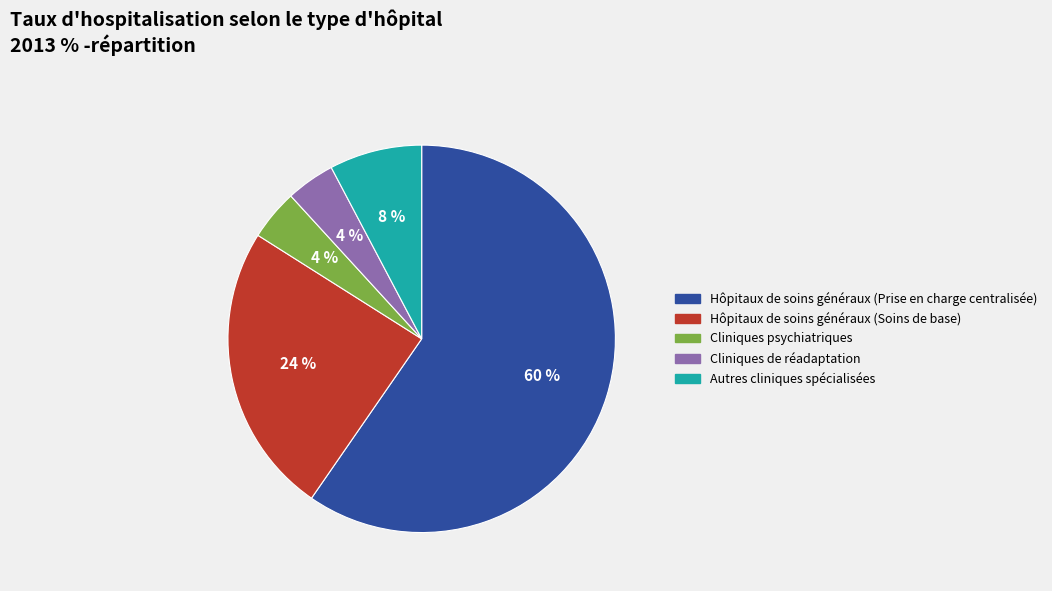

To the nearest percent, what is the average slice percentage?

20%